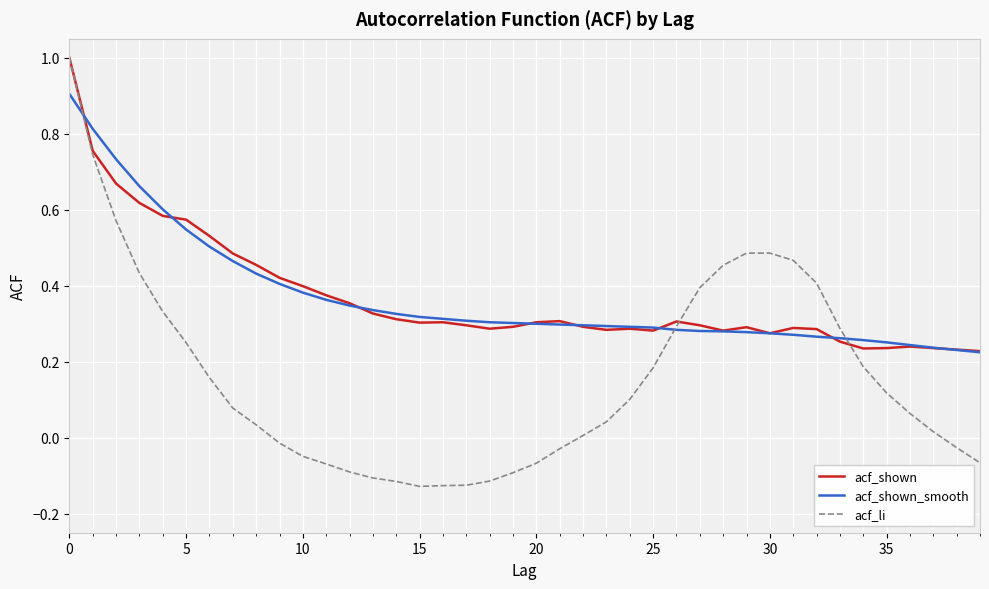

Which series has the widest spread of values?

acf_li